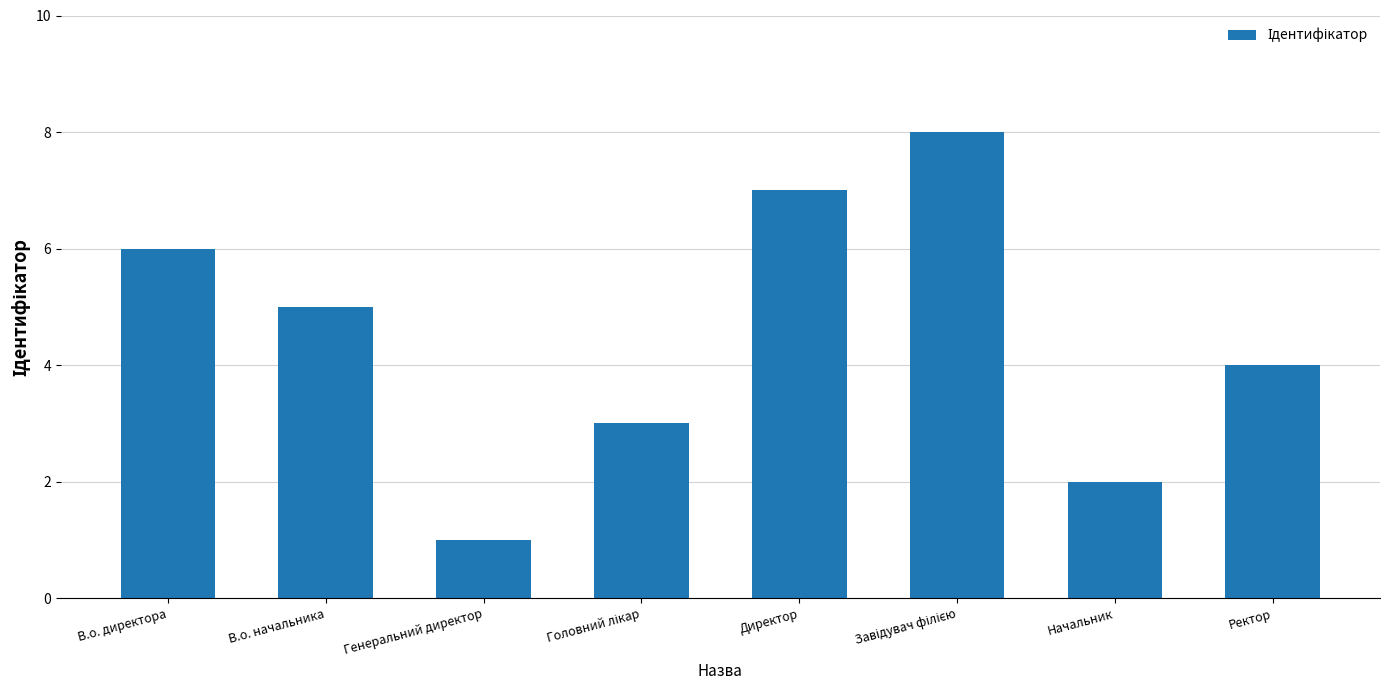

What position from the right is Ректор?

1